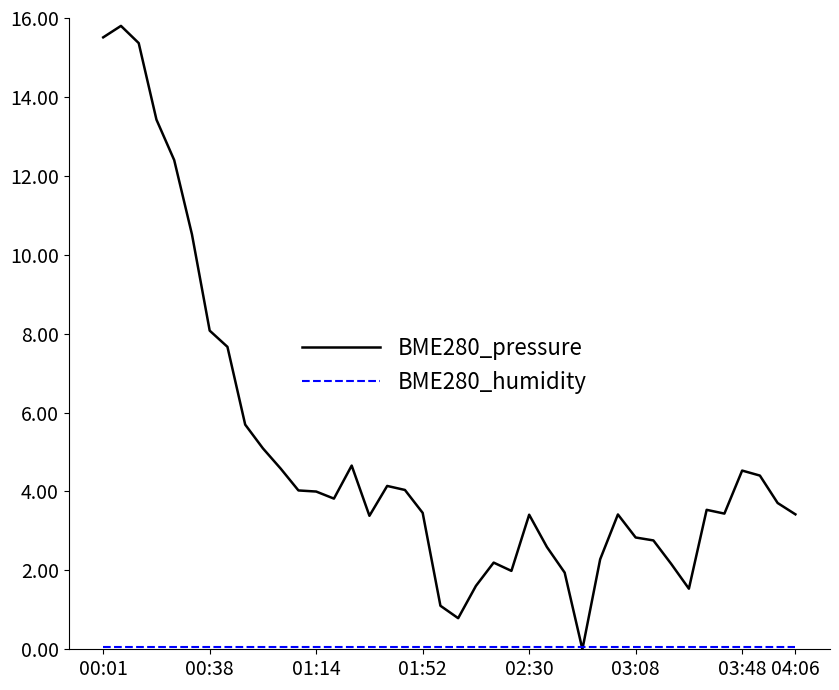

Does the chart have visible grid lines?

No